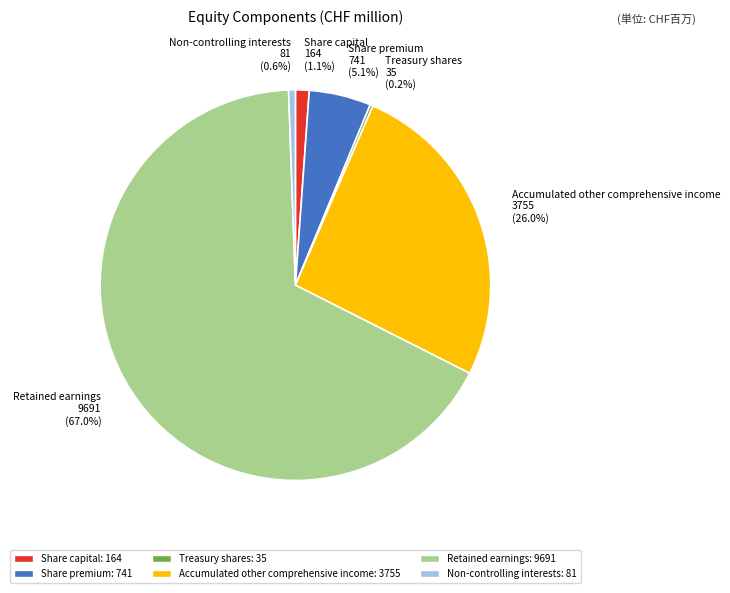

Is it true that Share capital is 1% of the pie?

True